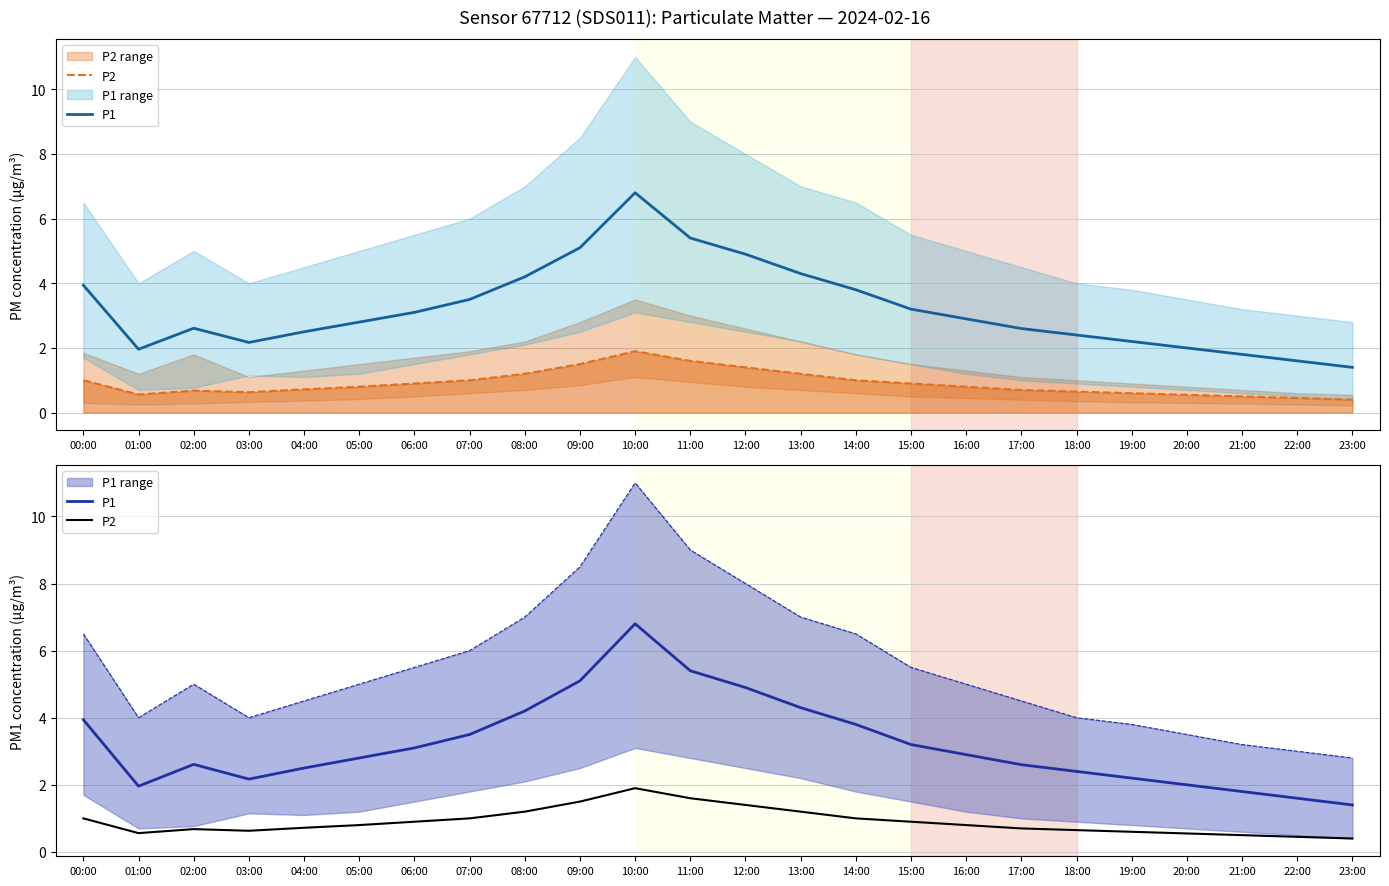

Is it true that P1 equals 2.2 at 03:00?

True